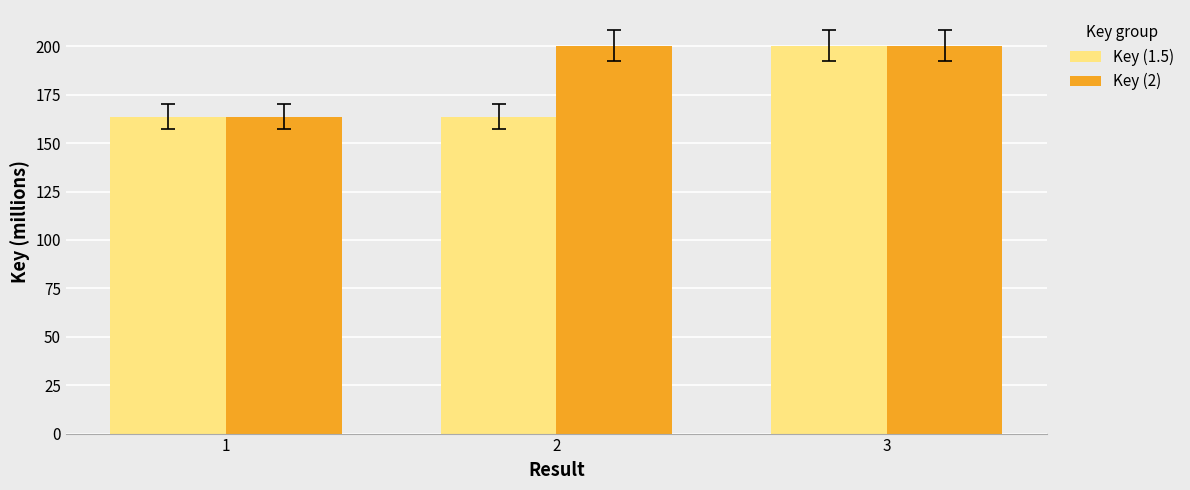

Reading left to right, list all the values displayed in this chart.

Key (1.5): 1=163.6	2=163.6	3=200.3
Key (2): 1=163.6	2=200.3	3=200.3